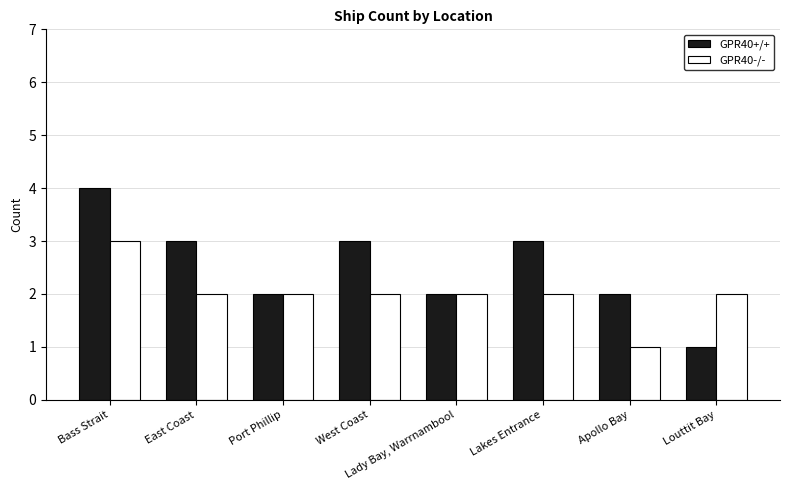

What is the difference between the maximum and minimum values in the GPR40+/+ series?

3